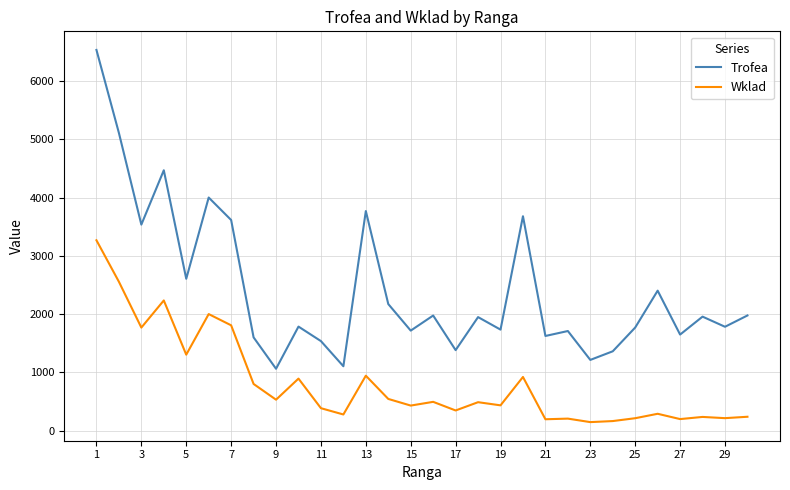

List the series in order of their overall mean, lowest first.

Wklad, Trofea